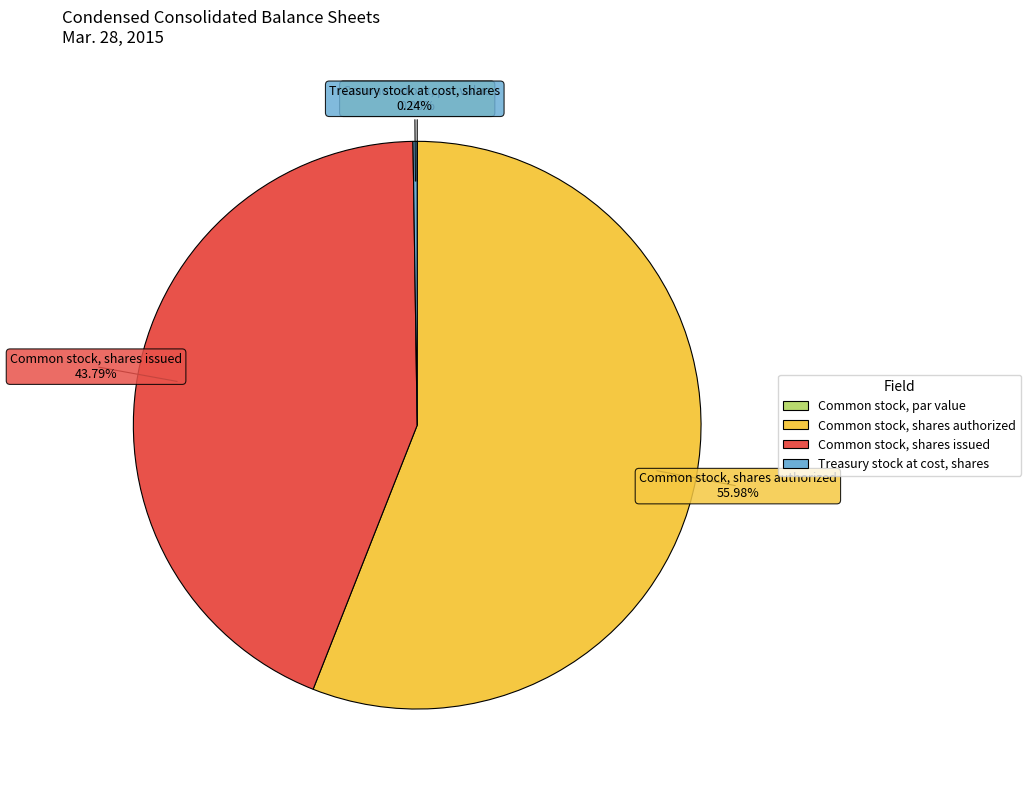

What is the ratio of the value at Common stock, shares issued to the value at Common stock, shares authorized?

0.8